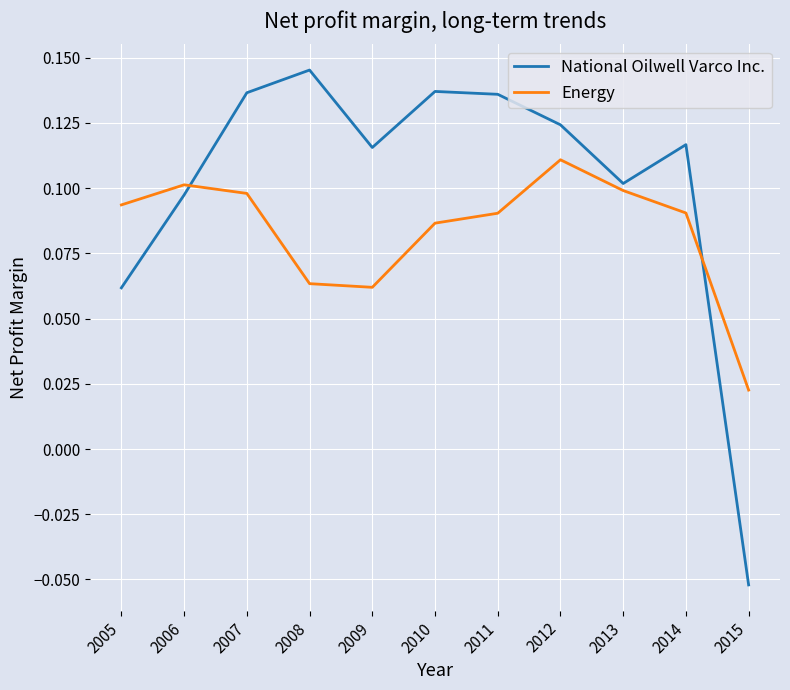

True or false: National Oilwell Varco Inc. has more than 1 interior local peaks.

True